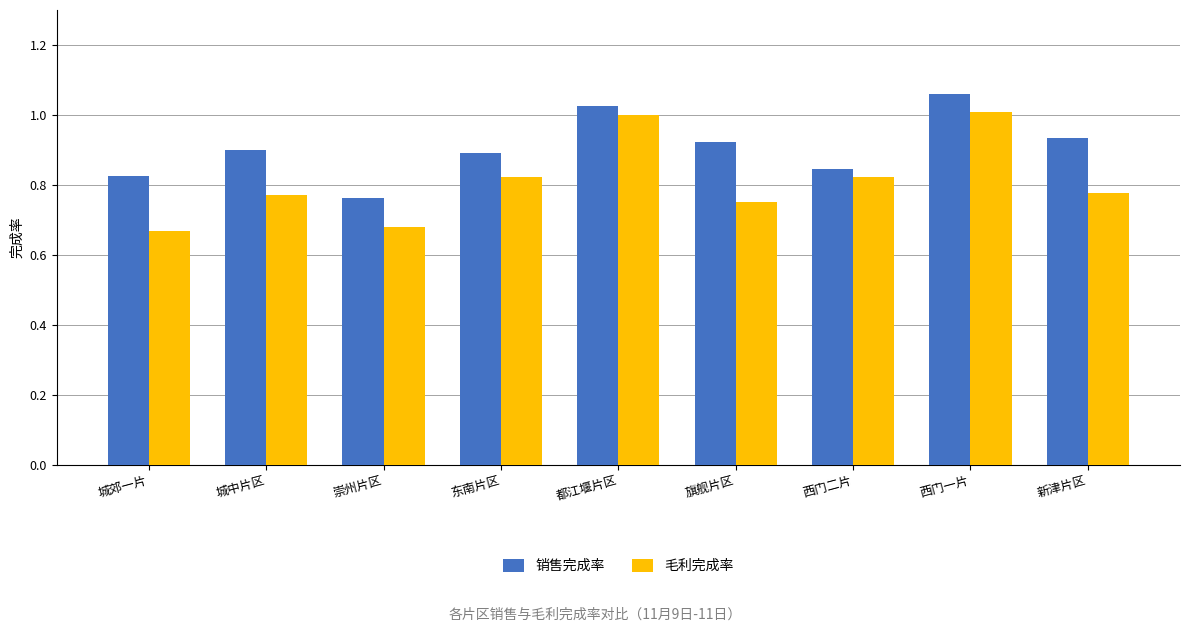

Rank the series at 东南片区 from lowest to highest value.

毛利完成率, 销售完成率